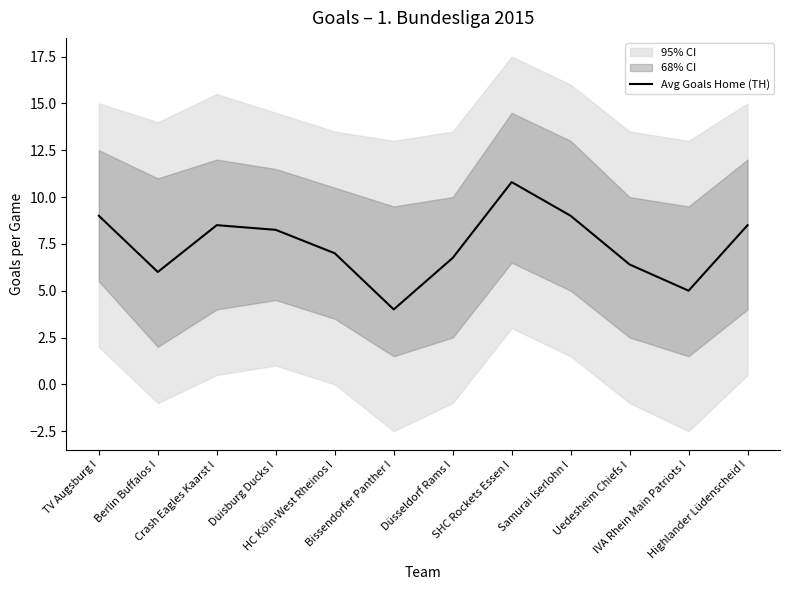

What position from the right is SHC Rockets Essen I?

5